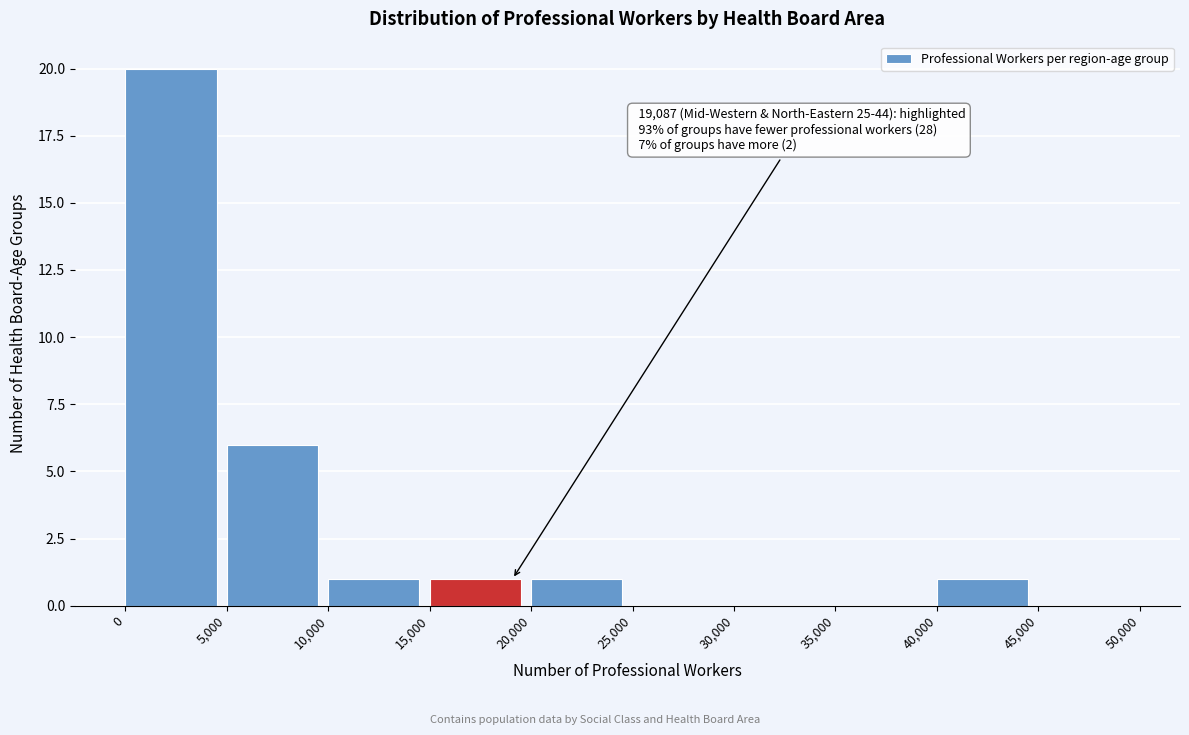

Which range on the x-axis has the tallest bar?

0 to 5,000